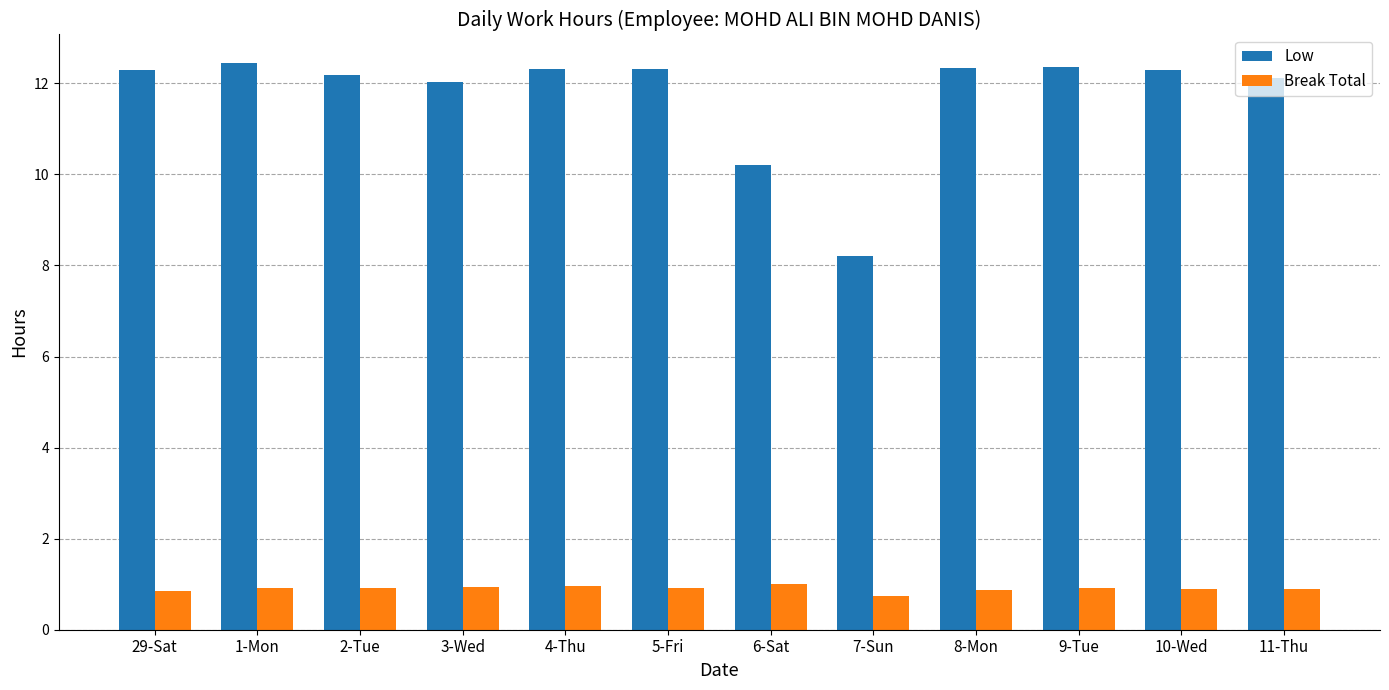

Which series has the largest total across all categories?

Low